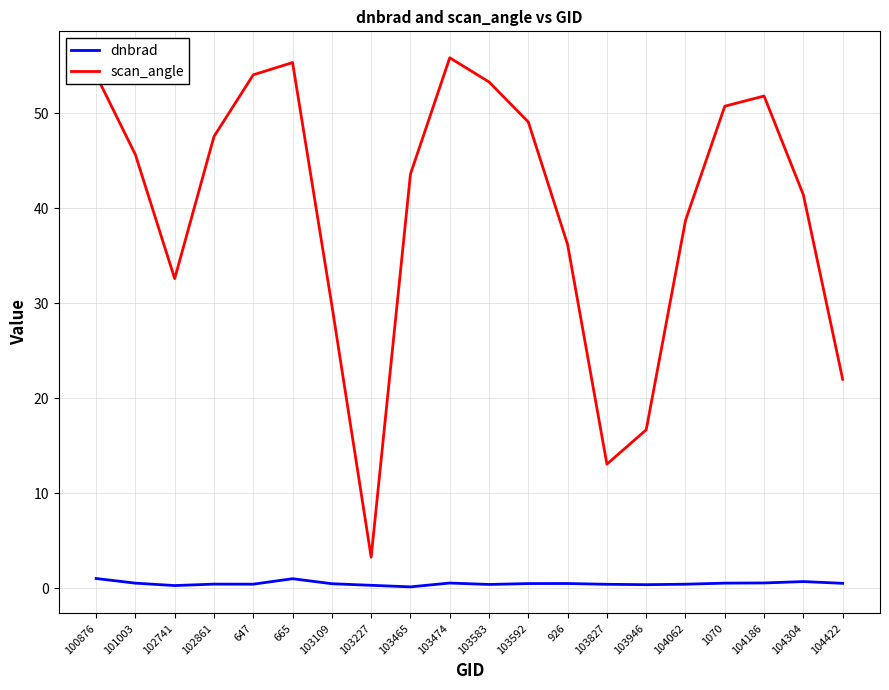

Which series has the largest total across all categories?

scan_angle